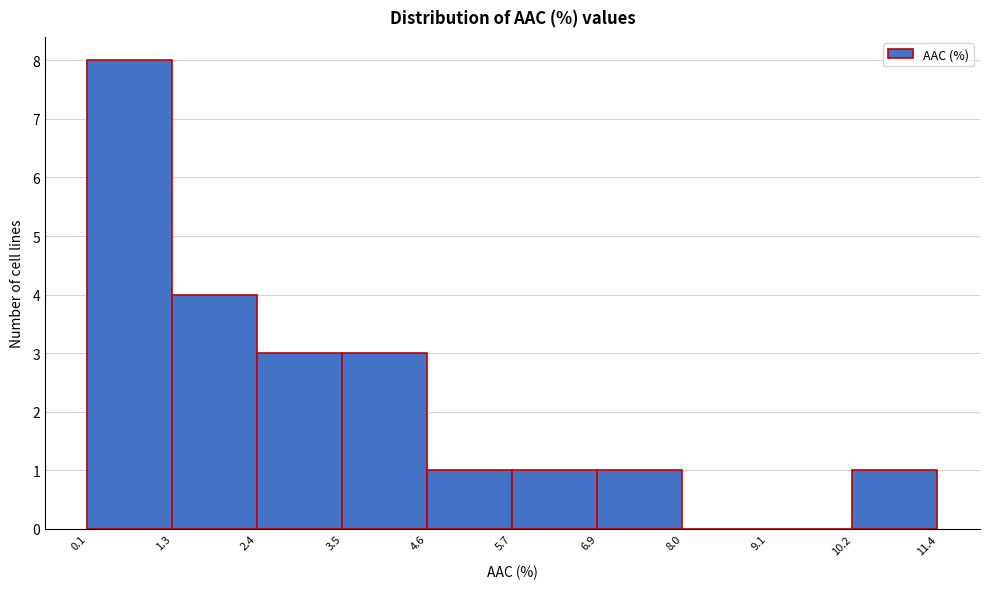

Reading left to right, transcribe this chart: for each bar, give the range it covers on the x-axis and its height. The values are not printed on the chart, so give them approximately, as read against the axis.

0.1 to 1.3: 8
1.3 to 2.4: 4
2.4 to 3.5: 3
3.5 to 4.6: 3
4.6 to 5.7: 1
5.7 to 6.9: 1
6.9 to 8.0: 1
8.0 to 9.1: 0
9.1 to 10.2: 0
10.2 to 11.4: 1